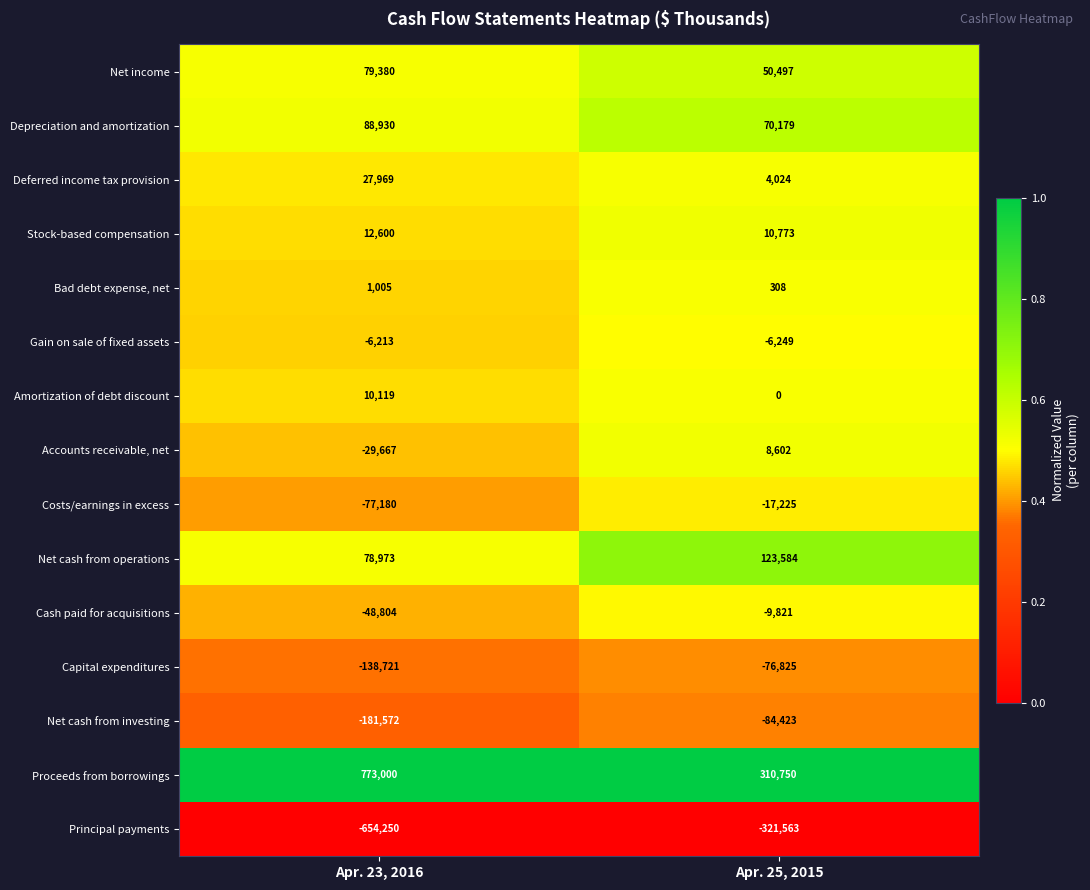

What is the difference between the highest and lowest values at Apr. 25, 2015?

632313